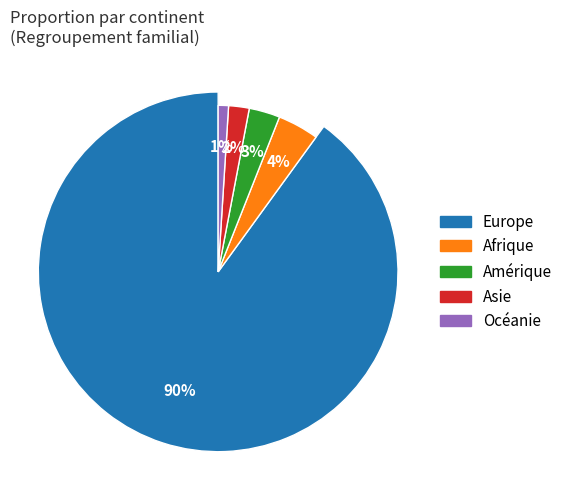

Which category has the biggest portion of the pie?

Europe